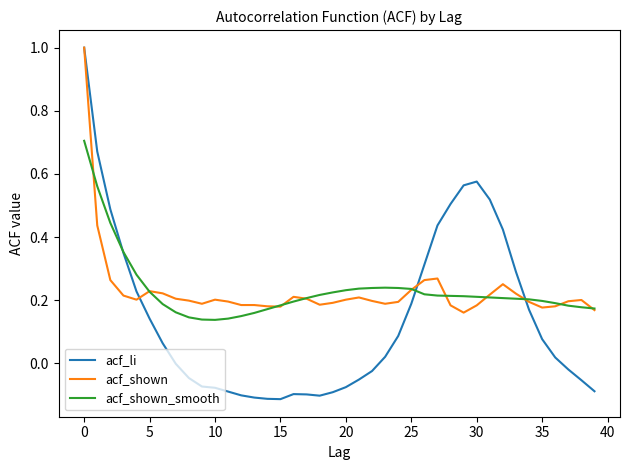

How many acf_shown values are between 0 and 1?

40